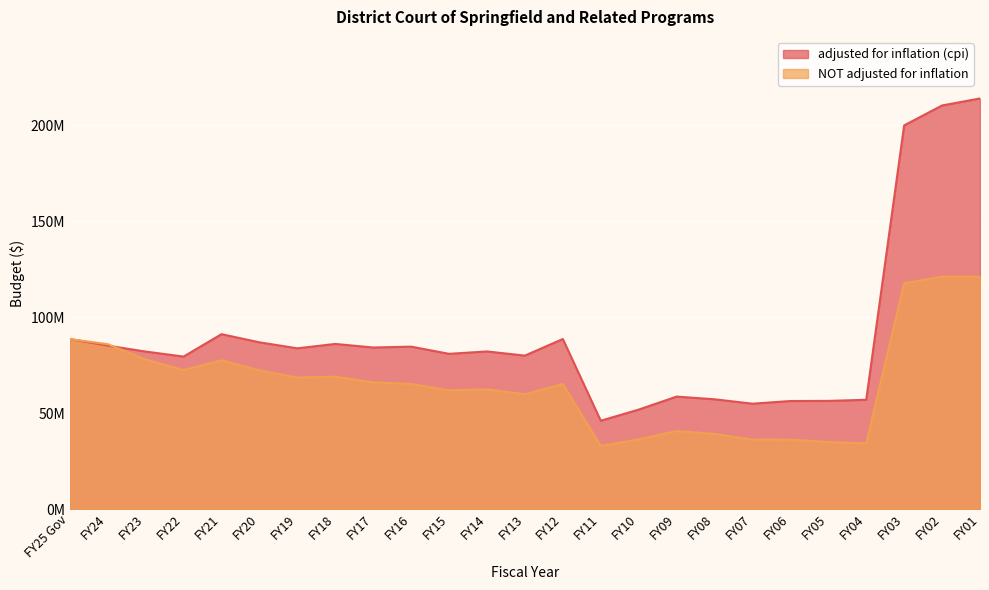

Rank the series by their maximum value, from highest to lowest.

adjusted for inflation (cpi), NOT adjusted for inflation